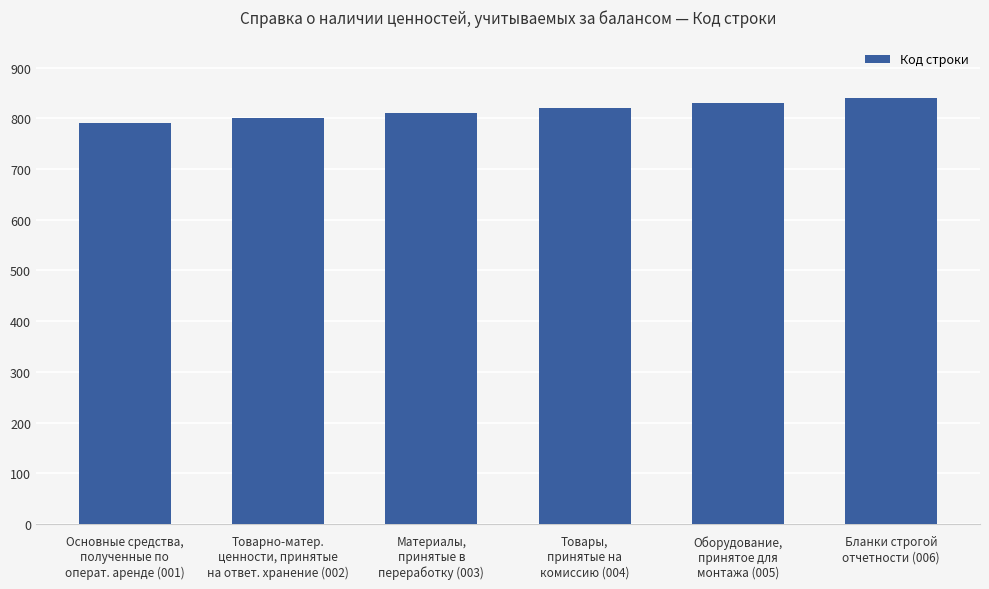

What is the value of the 3rd bar from the left?

810